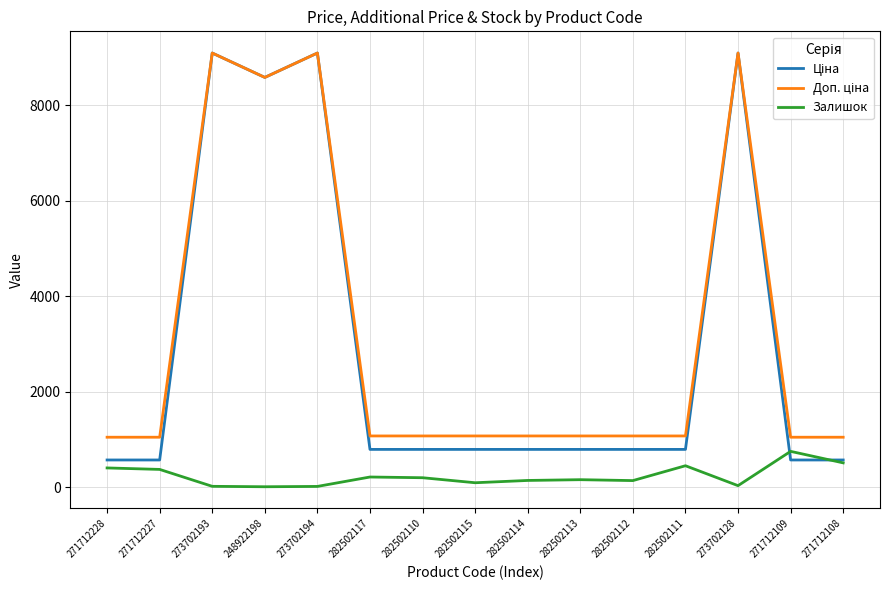

What is the maximum value for Залишок?

752.0